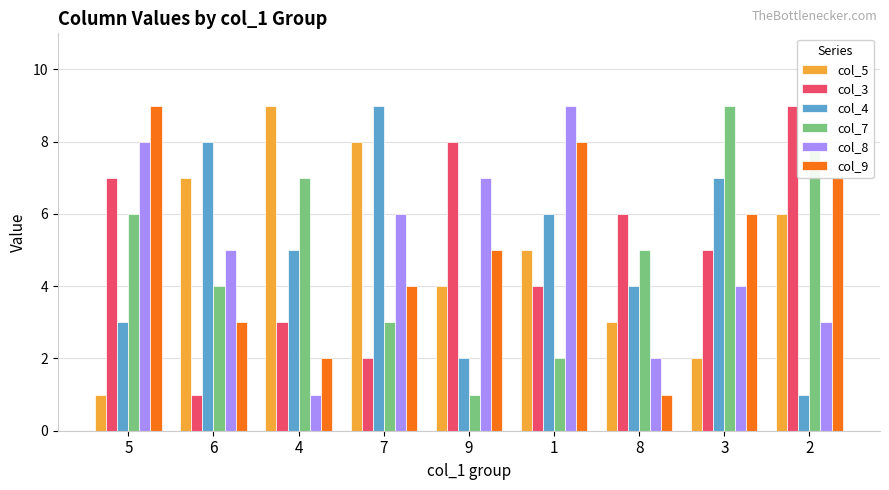

What is the sum of the col_8 values at 1 and 3?

13